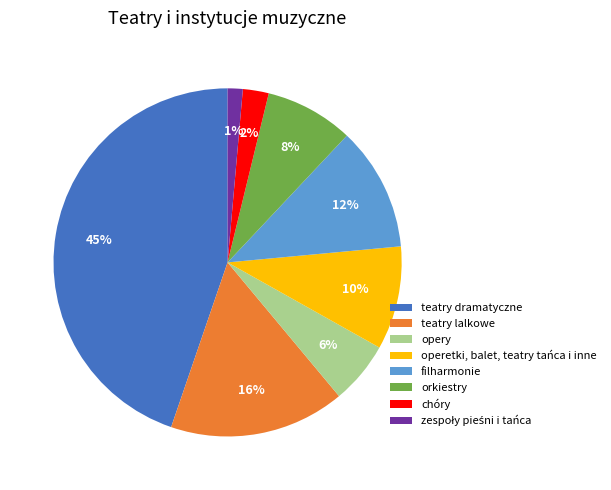

How many slices are in this pie chart?

8